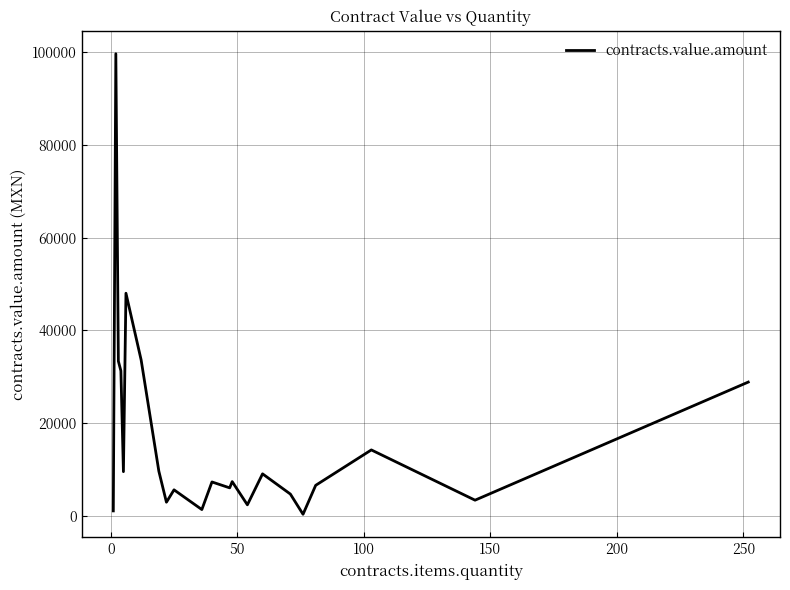

What is the maximum value shown in the chart?

99710.8